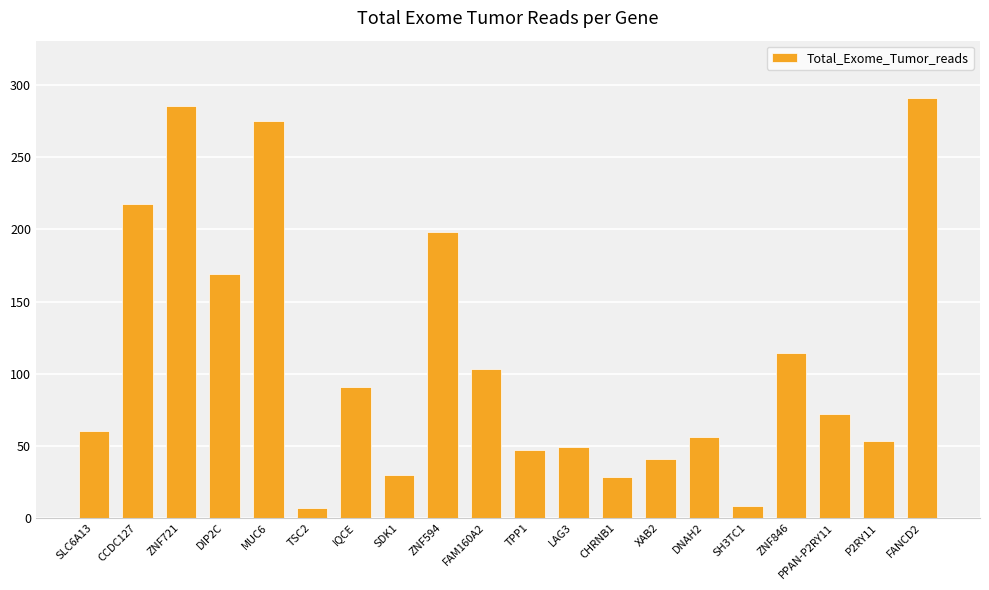

Between ZNF846 and DNAH2, which is larger?

ZNF846